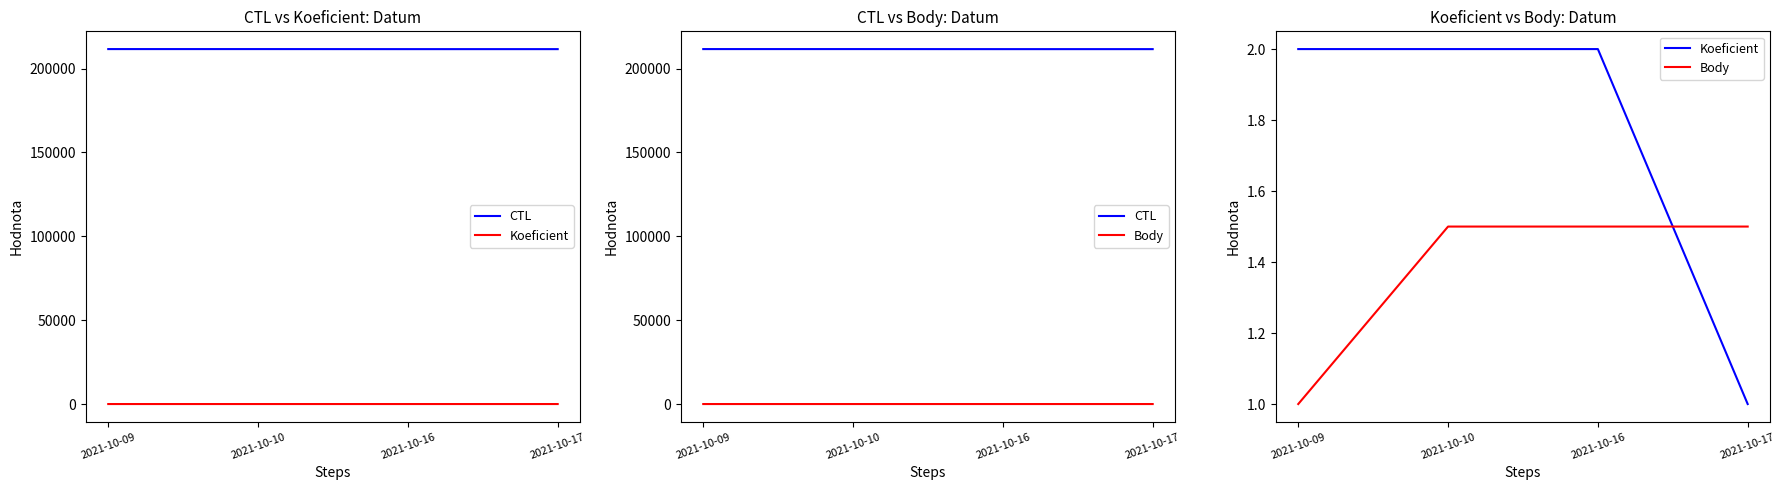

How many lines are shown in the chart?

3